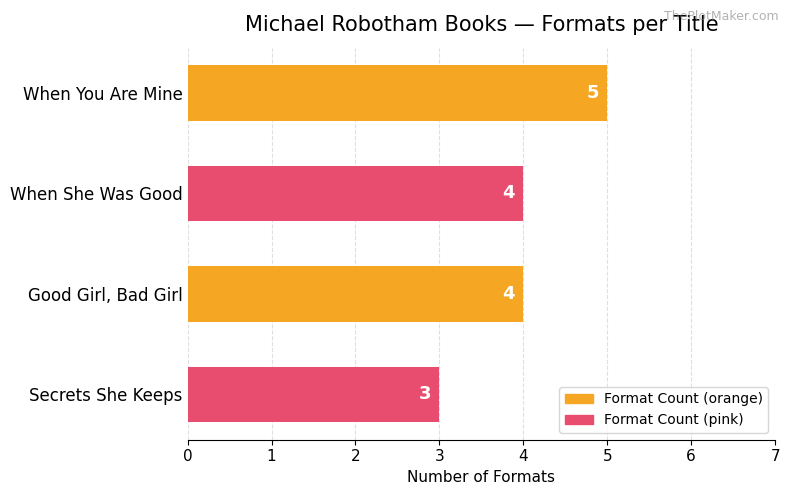

What is the value of the 4th bar from the top?

3